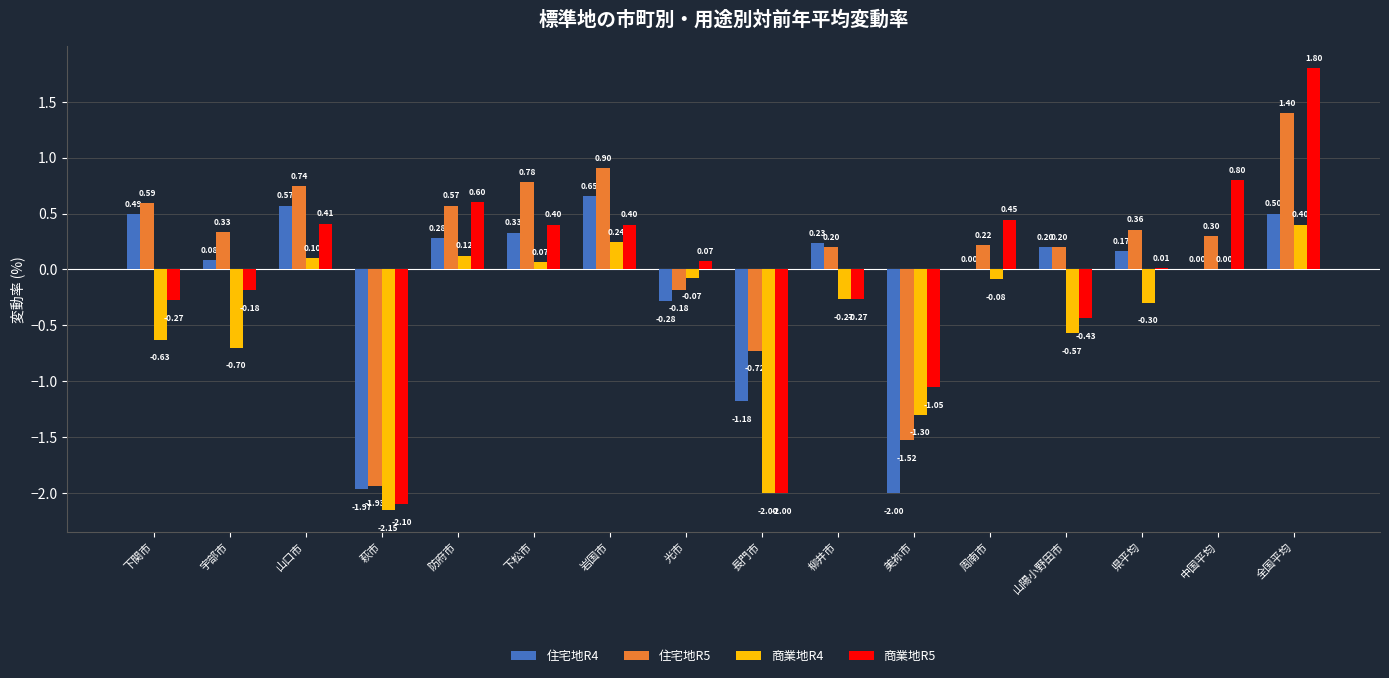

Between 下関市 and 防府市, which series saw the biggest shift?

商業地R5